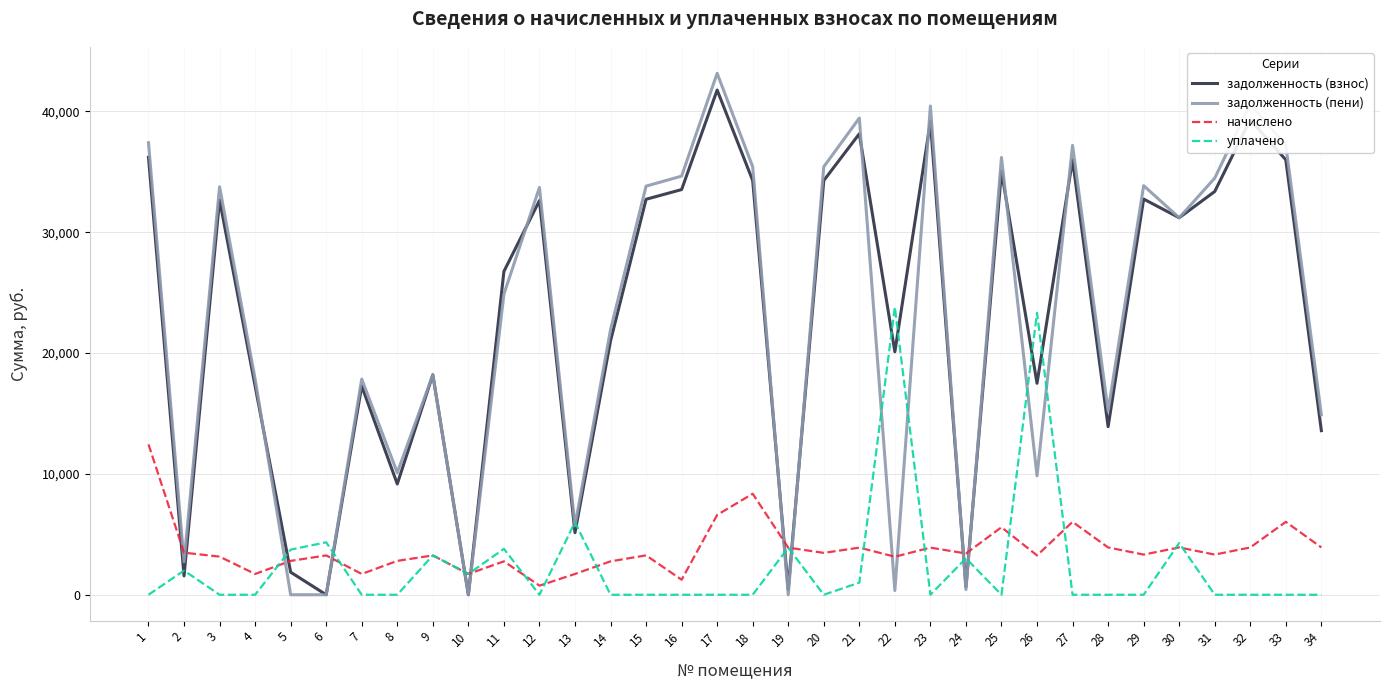

True or false: задолженность (пени) and начислено cross at least once.

True